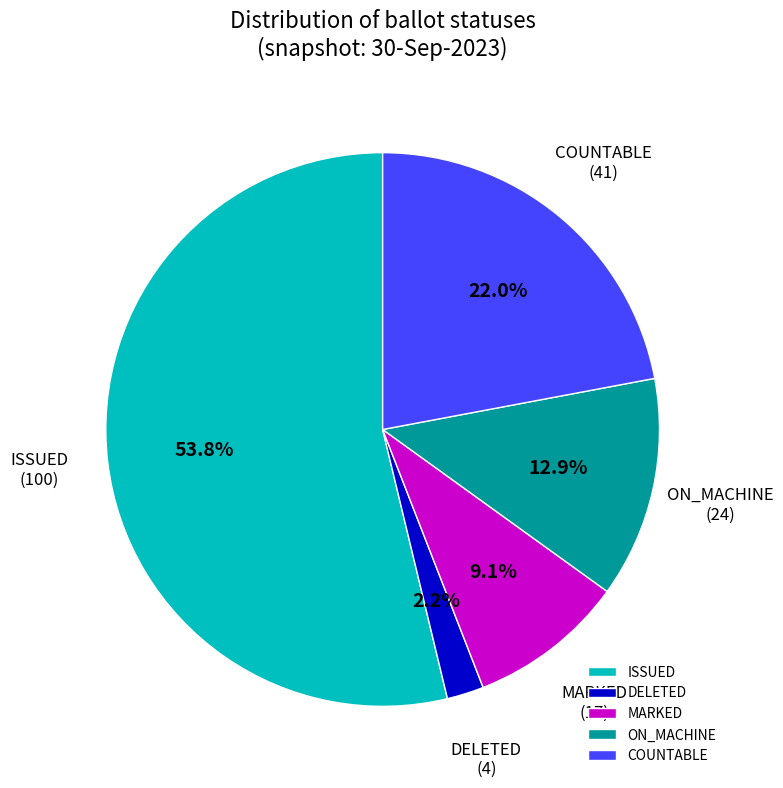

What percentage is the DELETED slice, to the nearest percent?

2%